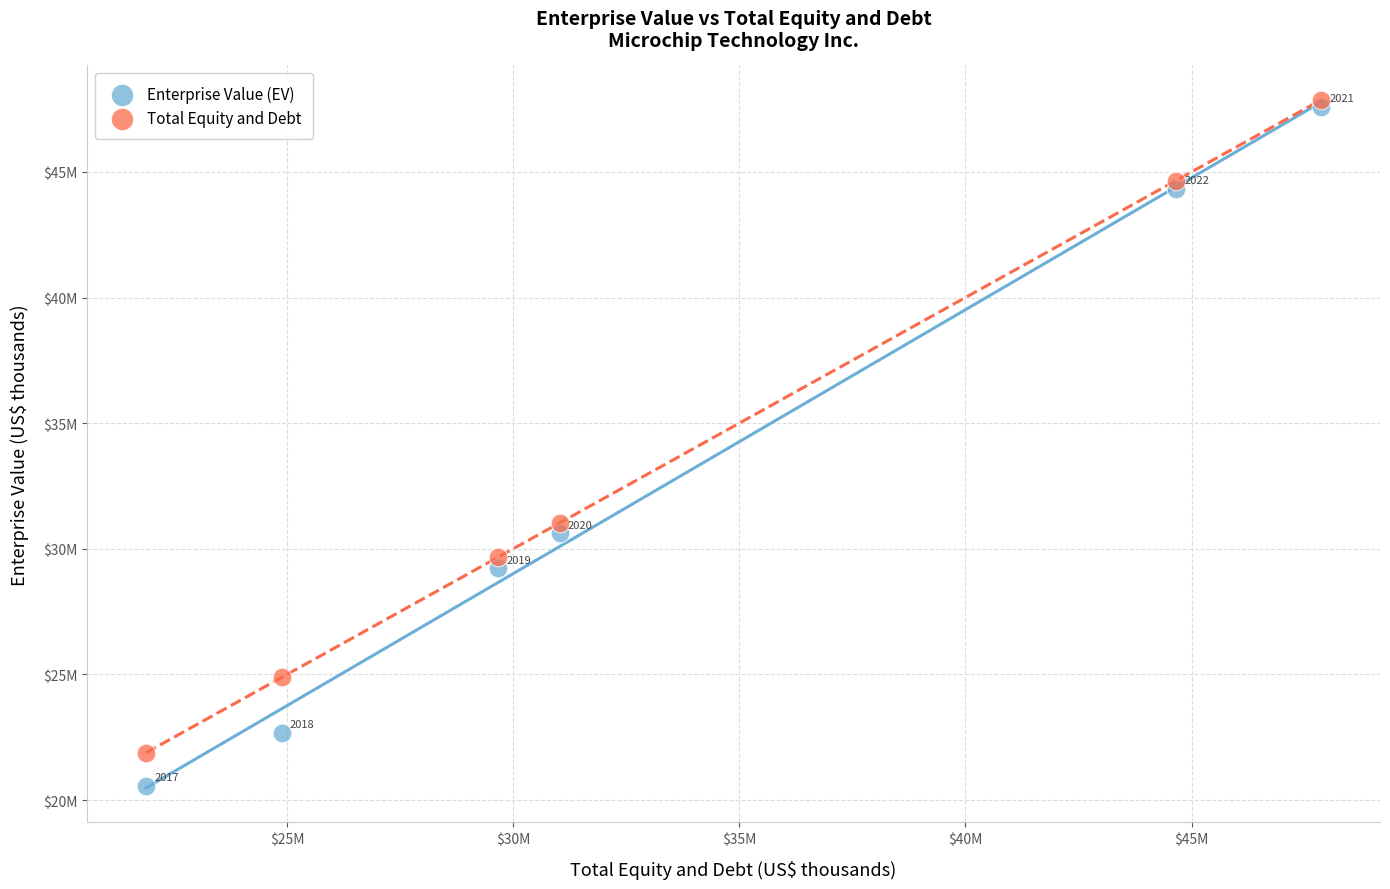

Which series reaches the minimum Y coordinate?

Enterprise Value (EV)